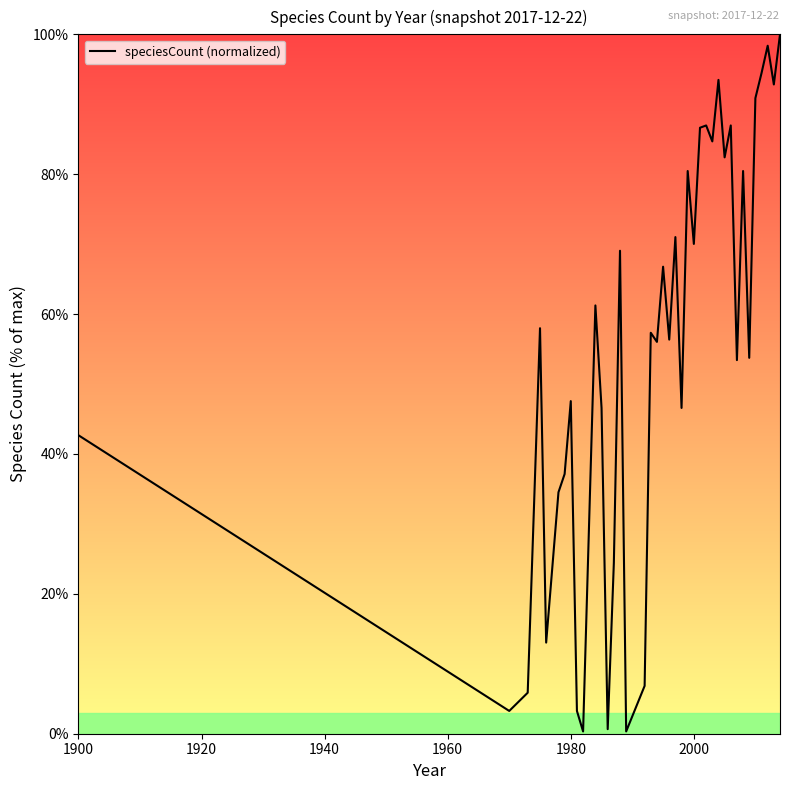

What is the difference between the maximum and minimum values?

99.7